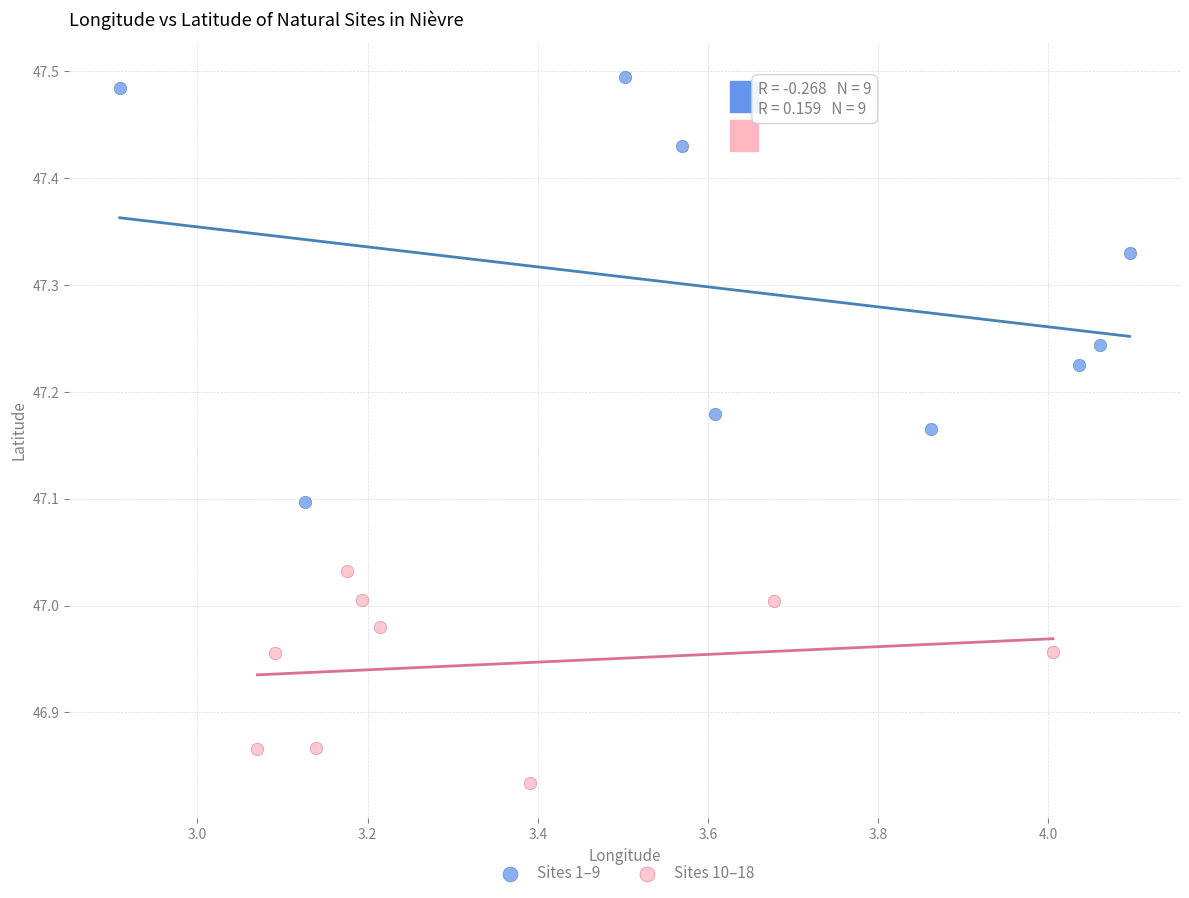

Which series reaches the maximum Y coordinate?

Sites 1–9